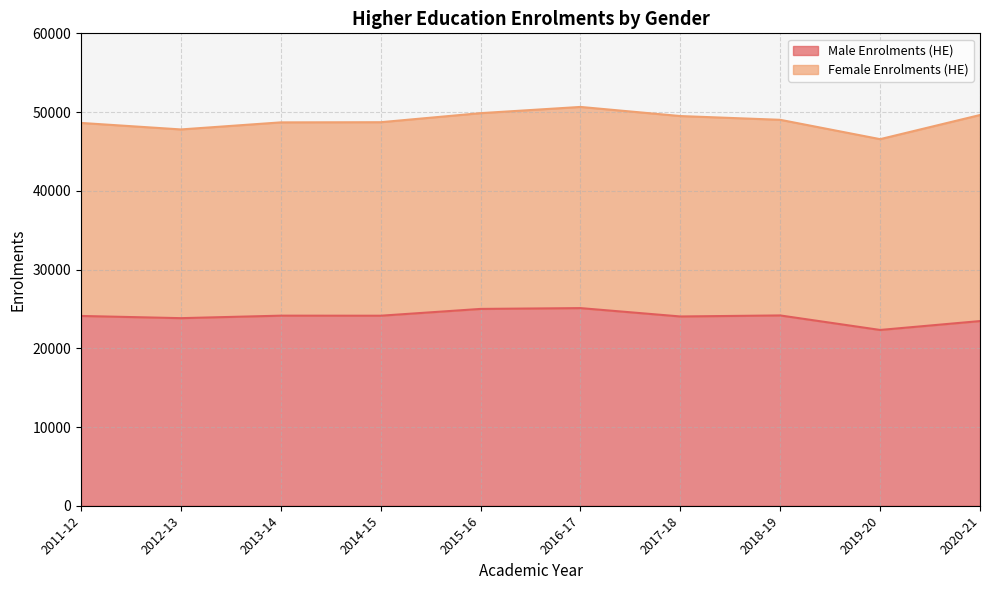

Reading right to left, list all the values displayed in this chart.

23454	22326	24169	24039	25101	24998	24134	24141	23825	24104